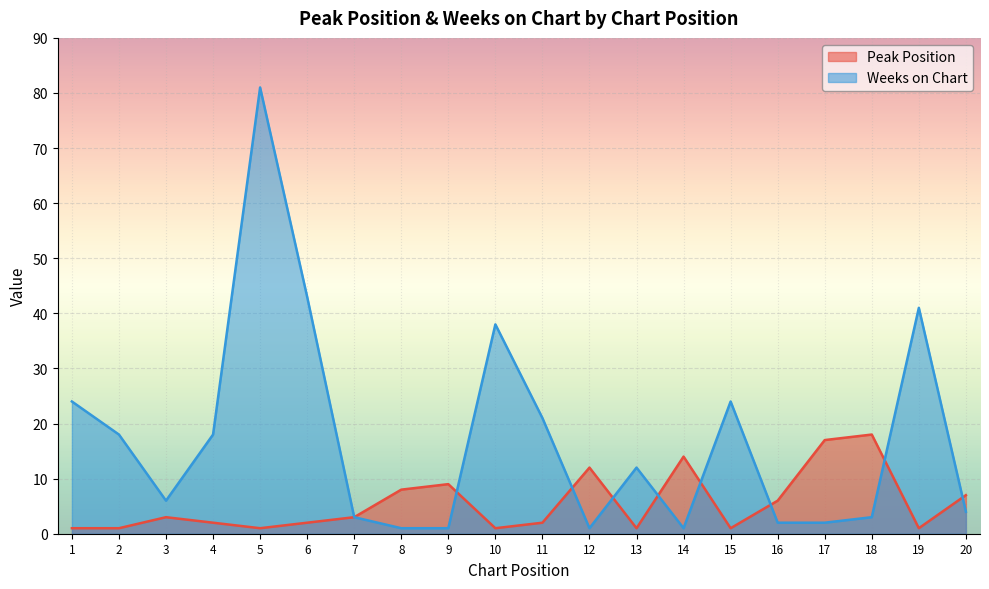

How many lines are shown in the chart?

2